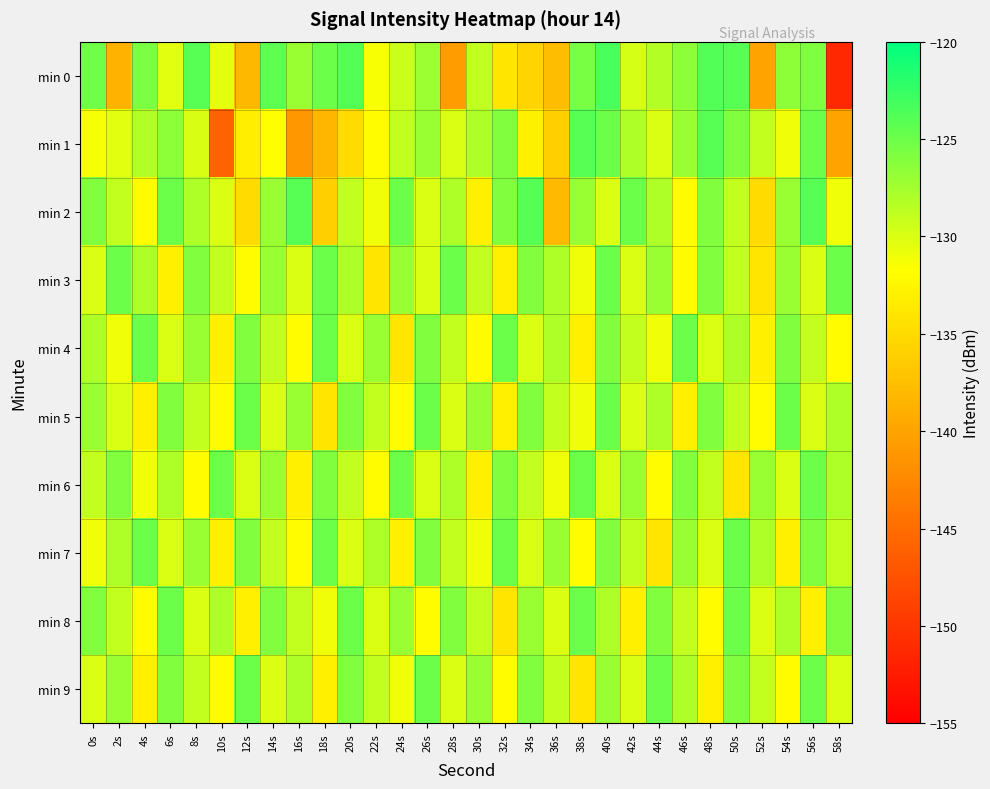

At 18s, list the series in order from largest to smallest.

min 0, min 3, min 4, min 7, min 6, min 8, min 9, min 5, min 2, min 1